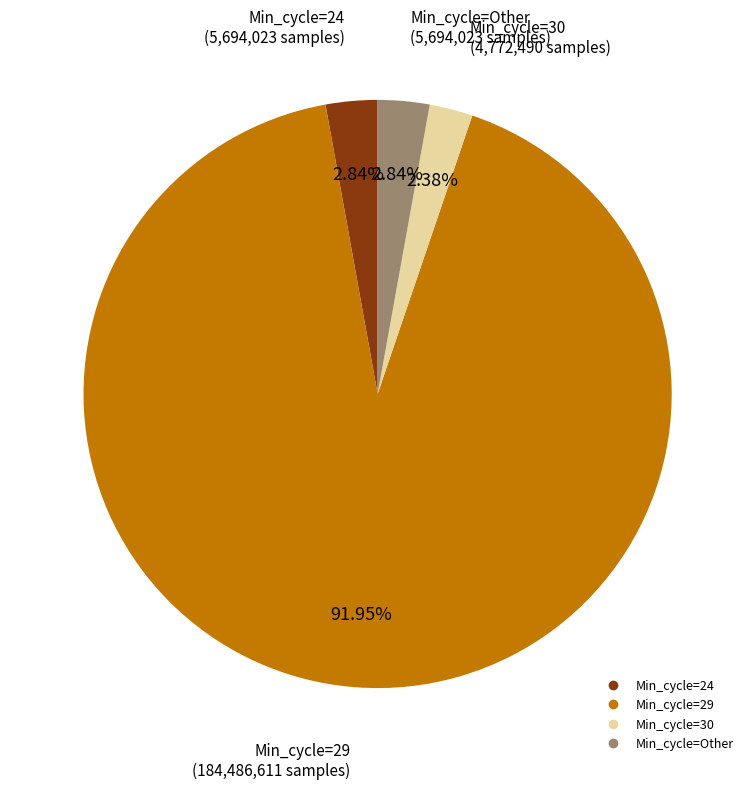

What percentage is the Min_cycle=Other slice, to the nearest percent?

3%